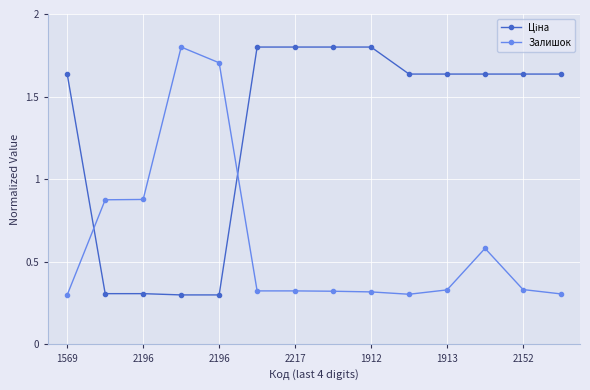

What is the difference between the maximum and minimum values in the Залишок series?

1.5